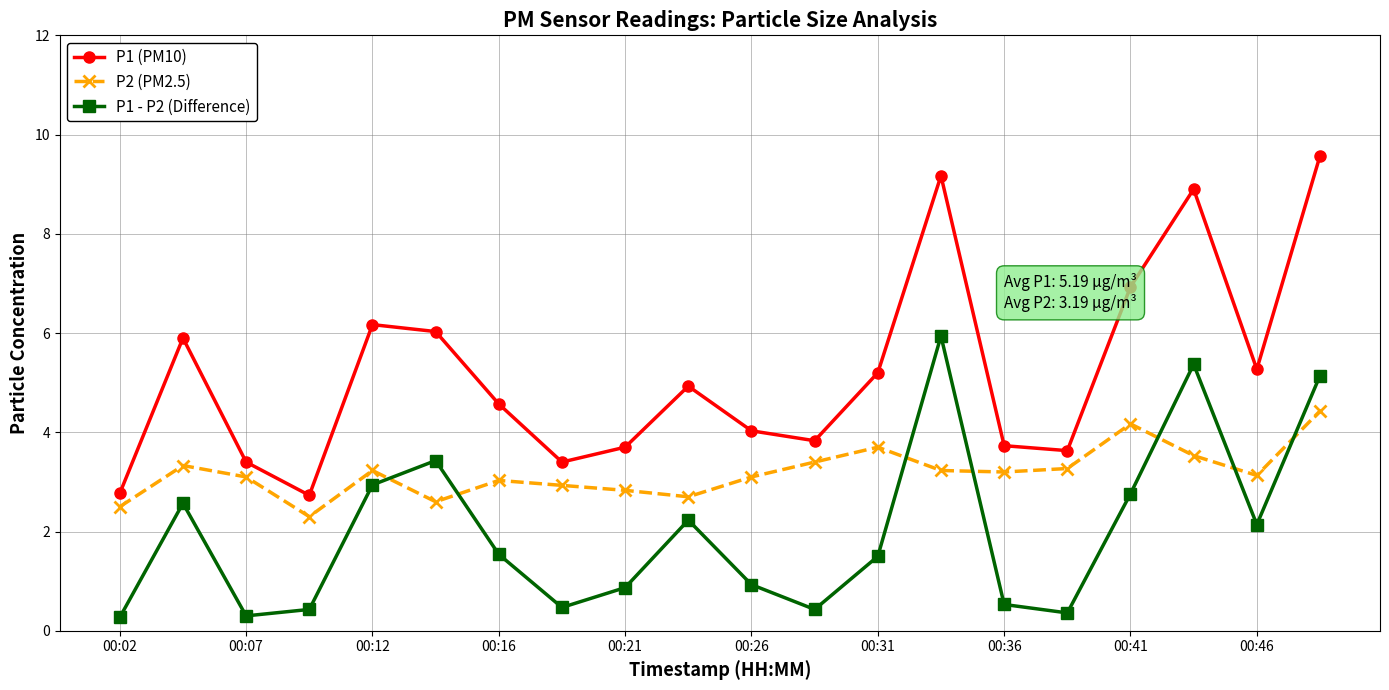

Which series has the largest total across all categories?

P1 (PM10)